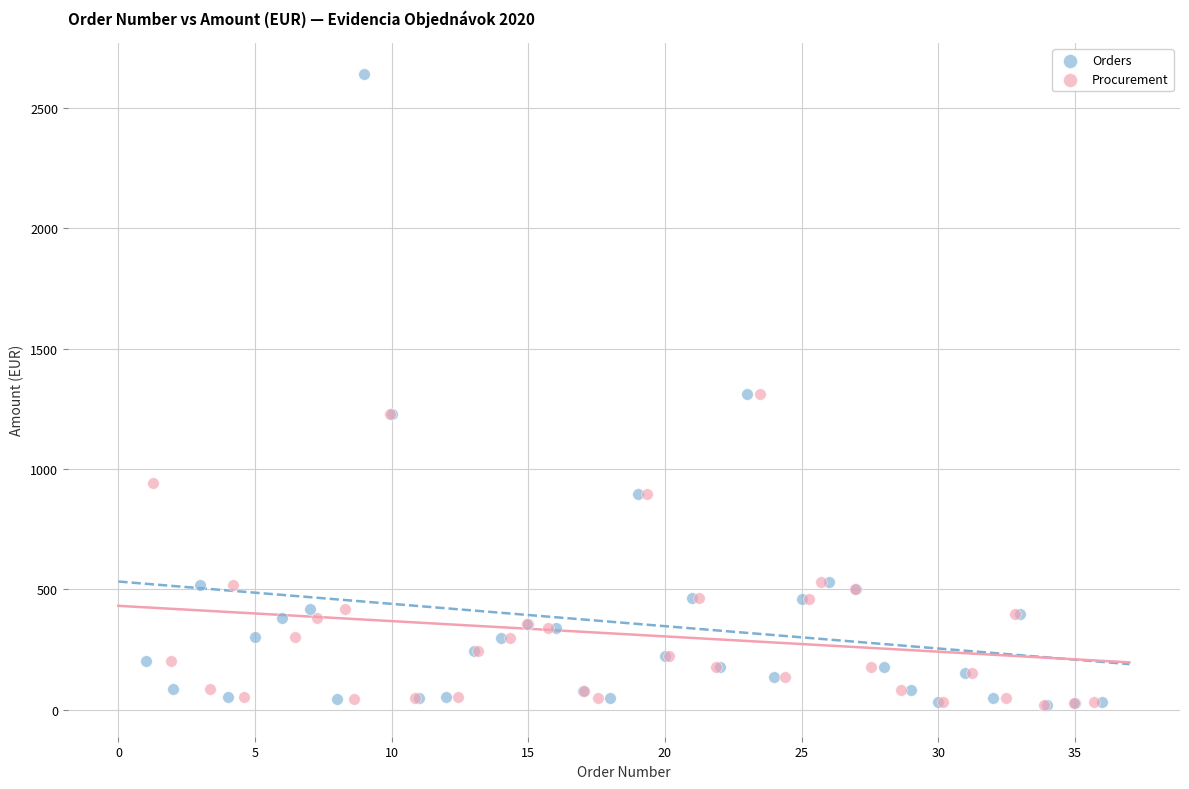

Which series has the largest Y range (max minus min)?

Orders